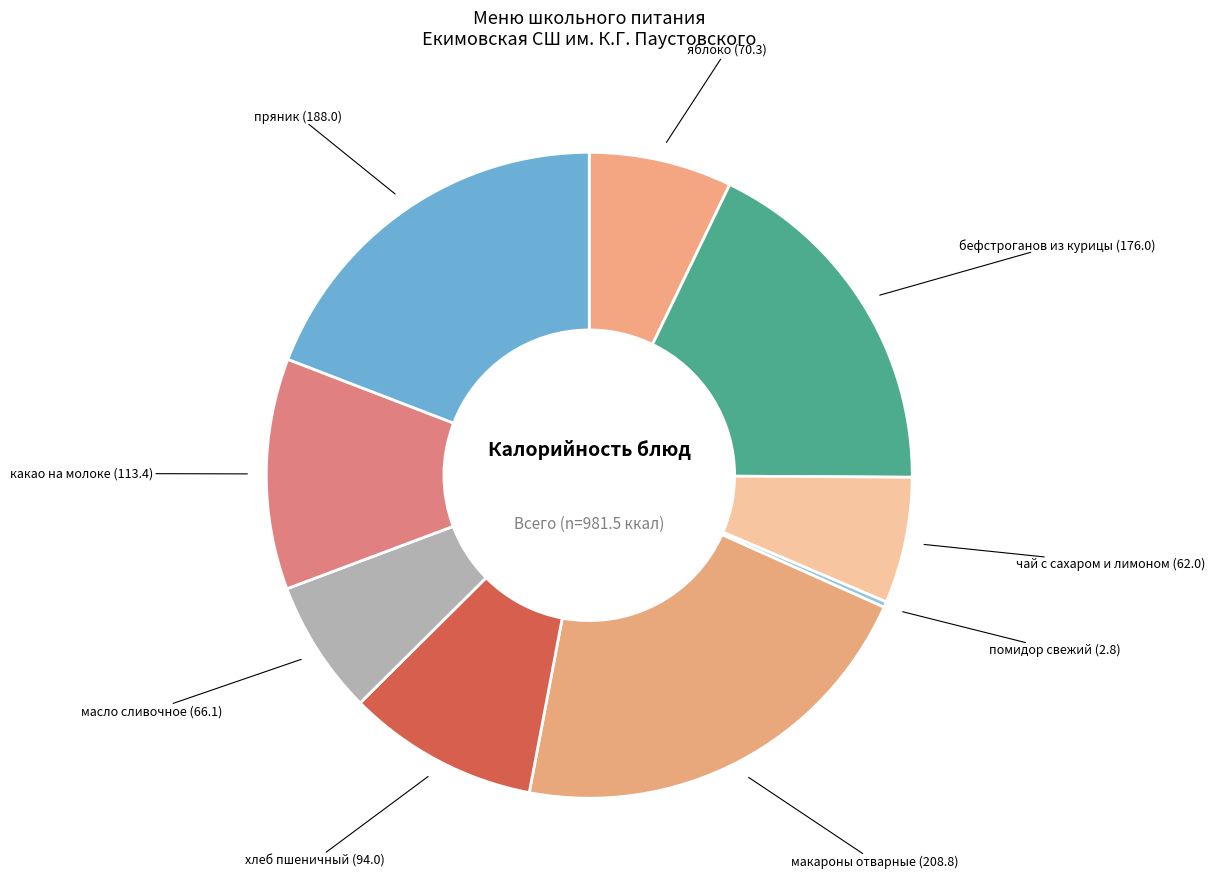

Is there any slice that represents more than half of the pie?

No